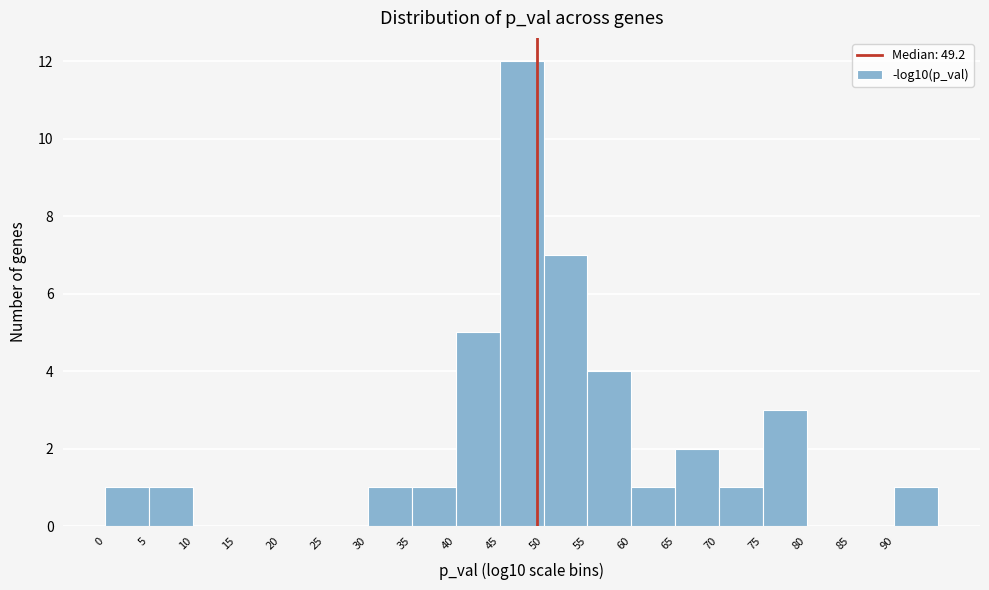

Reading left to right, list every bar in this chart as the range it spans on the x-axis followed by its height. The values are not printed on the chart, so give them approximately, as read against the axis.

0 to 5: 1
5 to 10: 1
10 to 15: 0
15 to 20: 0
20 to 25: 0
25 to 30: 0
30 to 35: 1
35 to 40: 1
40 to 45: 5
45 to 50: 12
50 to 55: 7
55 to 60: 4
60 to 65: 1
65 to 70: 2
70 to 75: 1
75 to 80: 3
80 to 85: 0
85 to 90: 0
90 to 95: 1